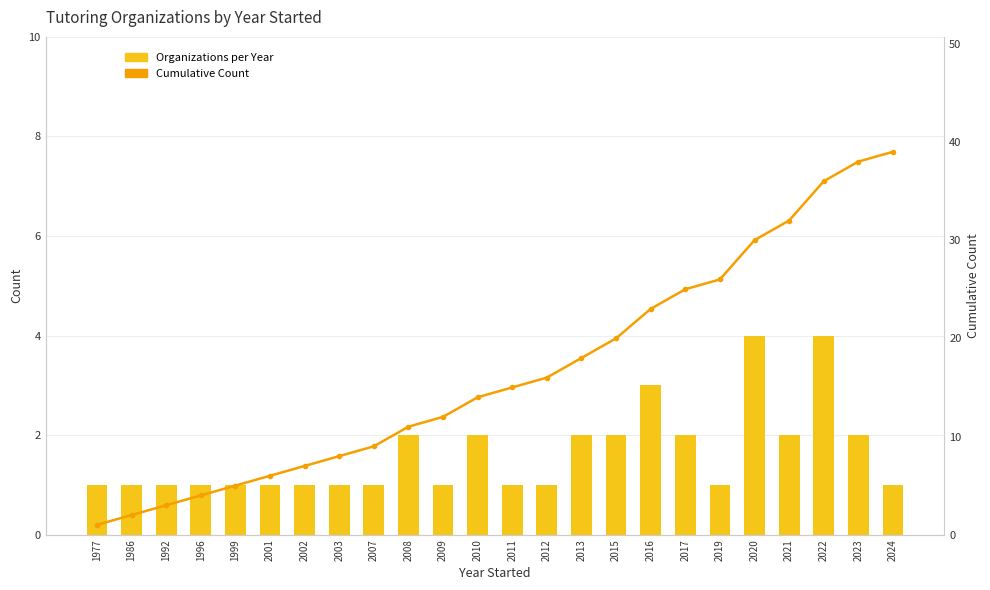

True or false: Organizations per Year has a value of 0 at 2007.

False